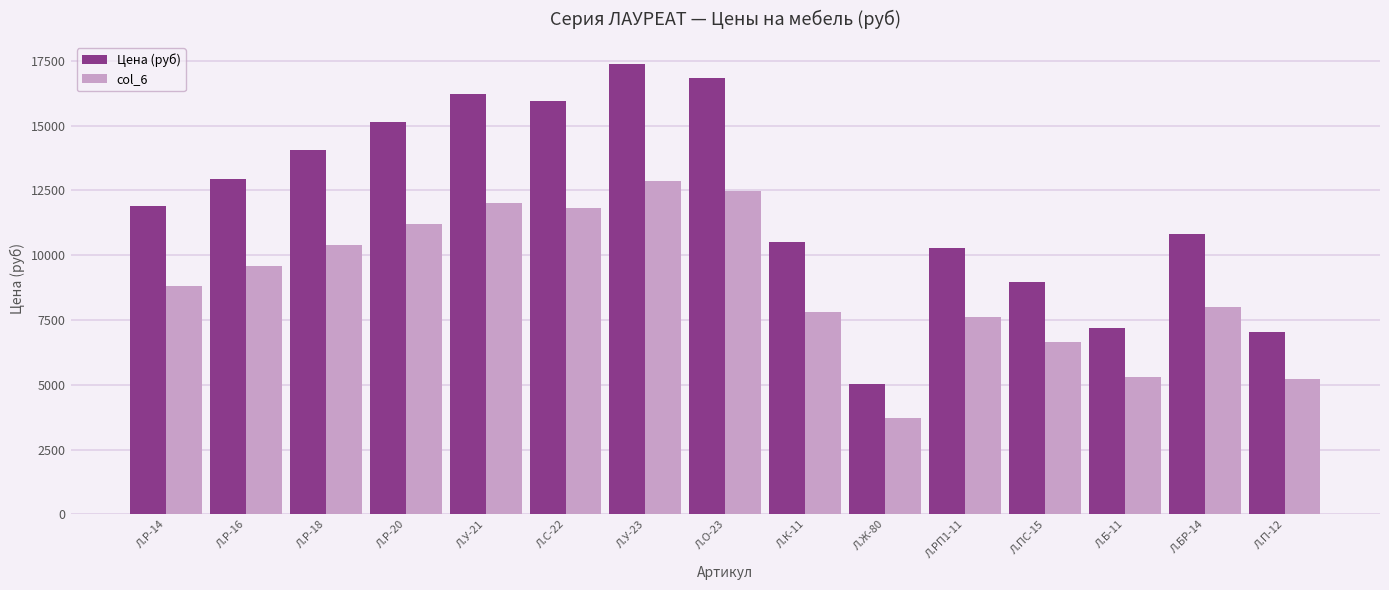

Is the value of Цена (руб) at Л.К-11 greater than the value of col_6 at Л.О-23?

No